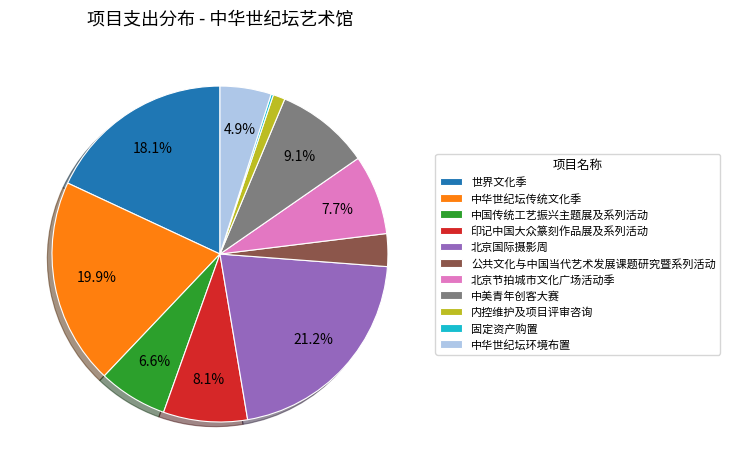

Is there a majority slice in this chart?

No